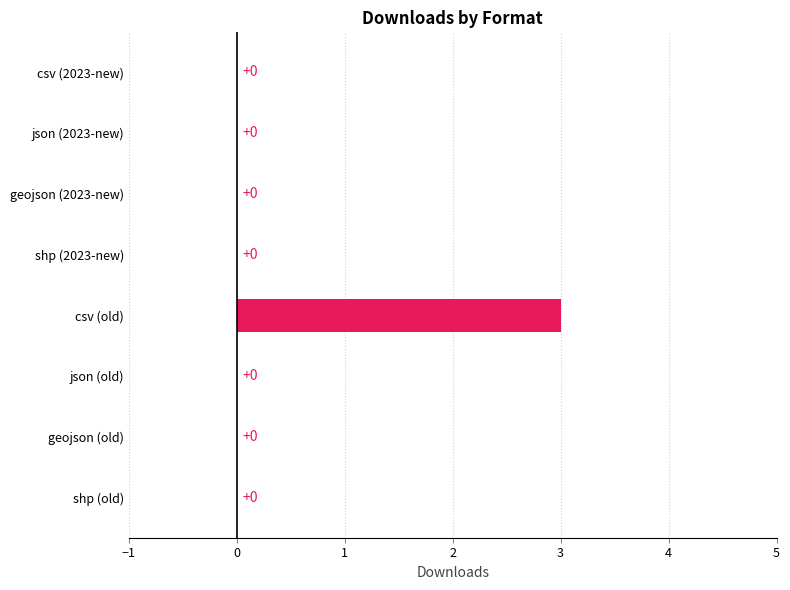

The chart shows a value of 1 at json (old). True or false?

False